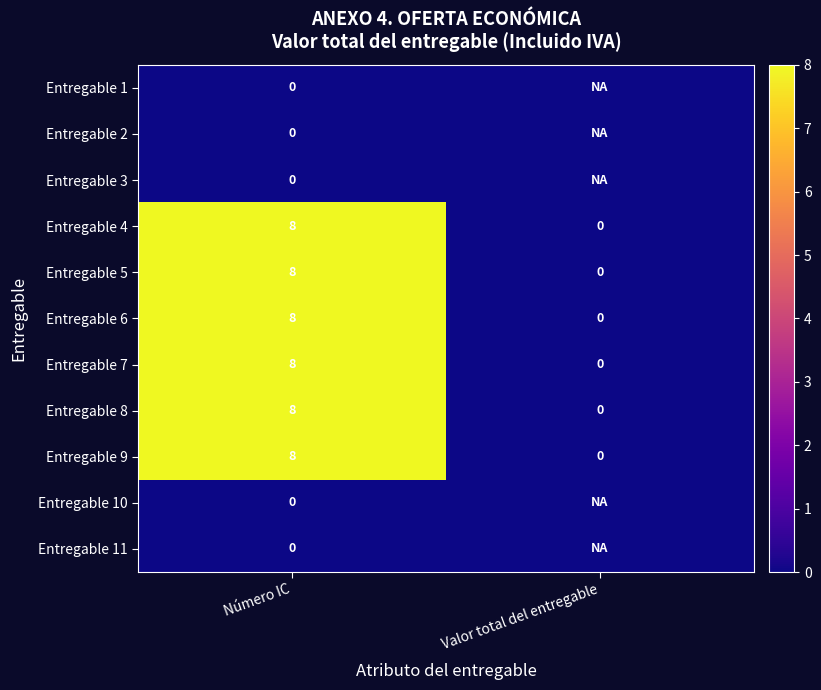

What is the sum of all Entregable 5 values?

8